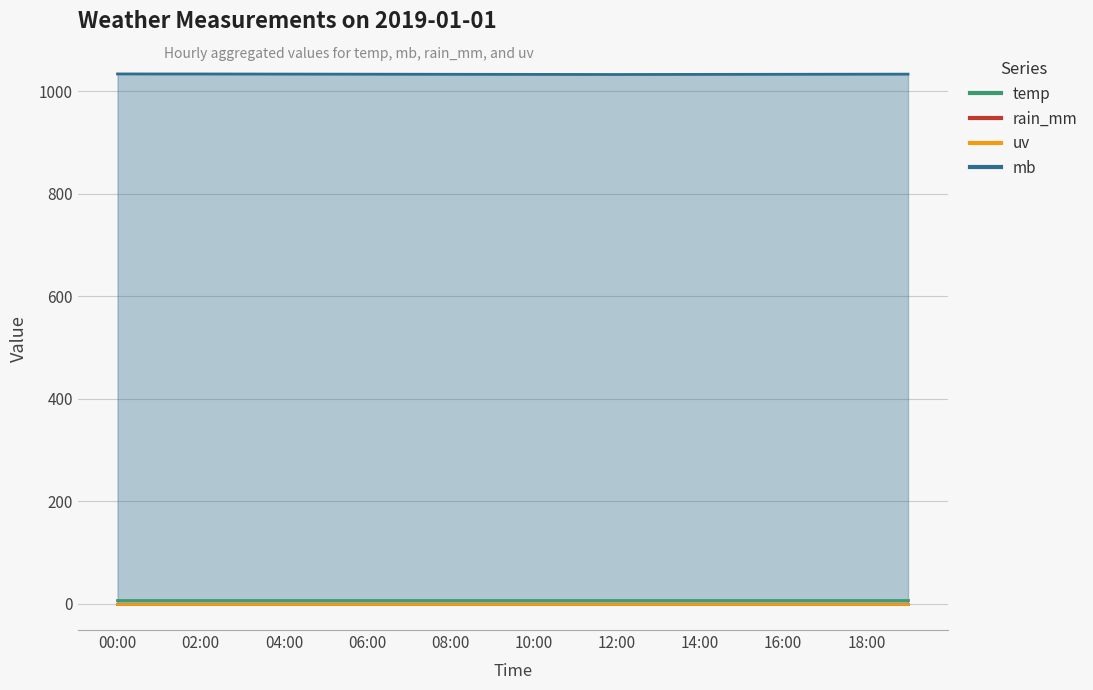

What is the minimum value for temp?

7.4